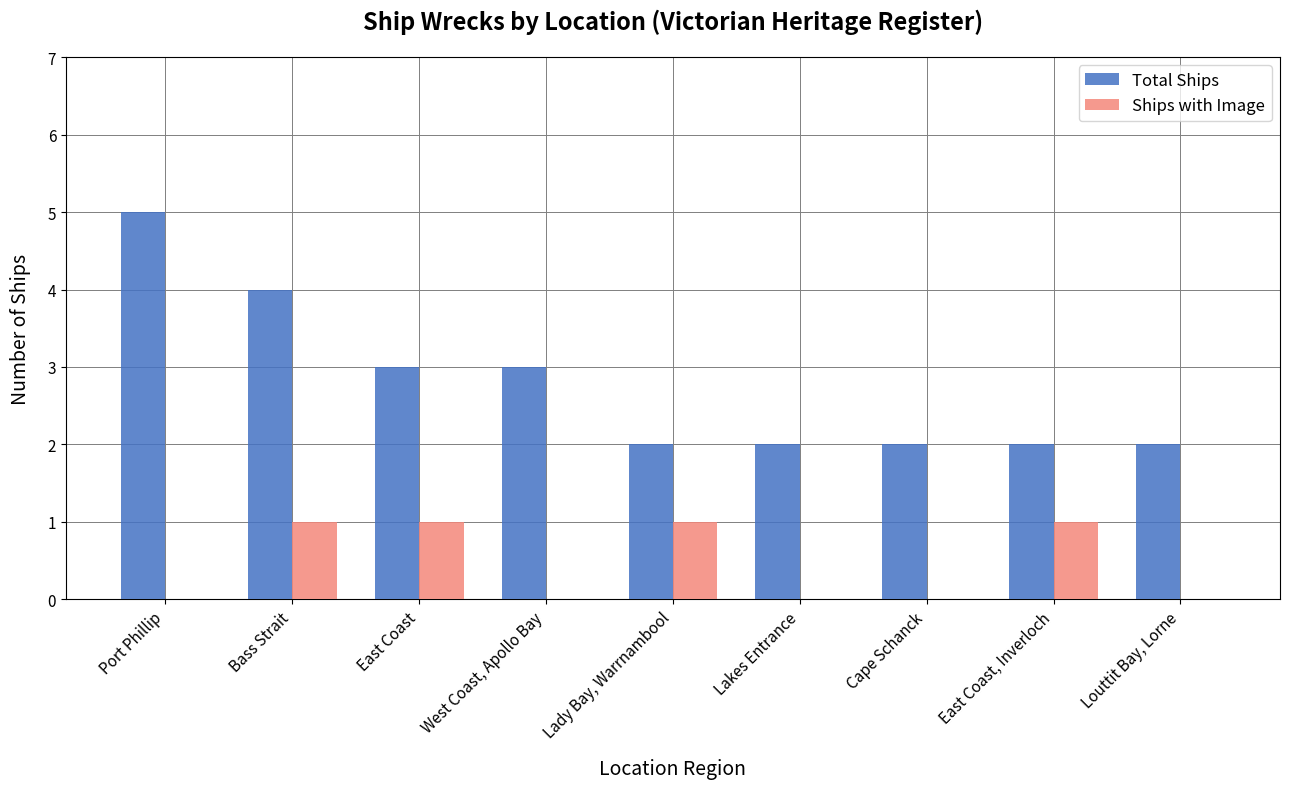

What are all the series names shown in the legend?

Total Ships, Ships with Image